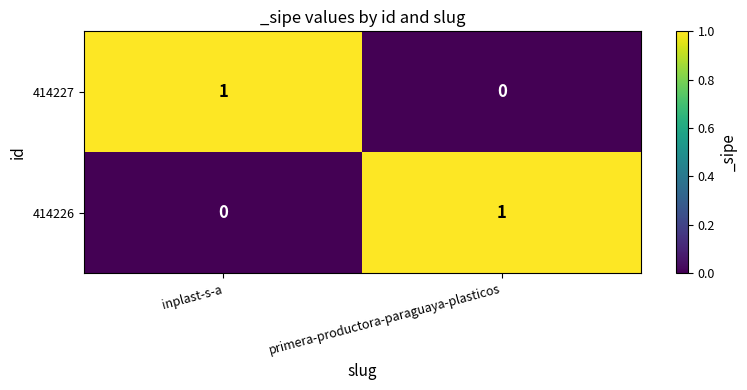

True or false: 414226 has a value of 1 at primera-productora-paraguaya-plasticos.

True